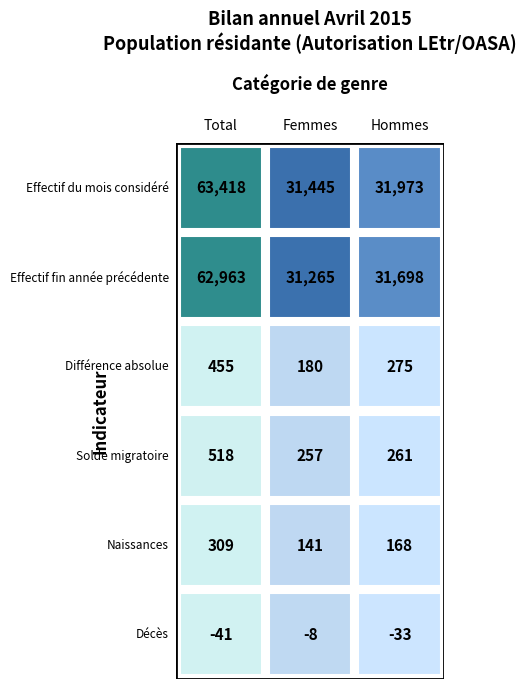

Where does the Décès series first go above -33?

Femmes